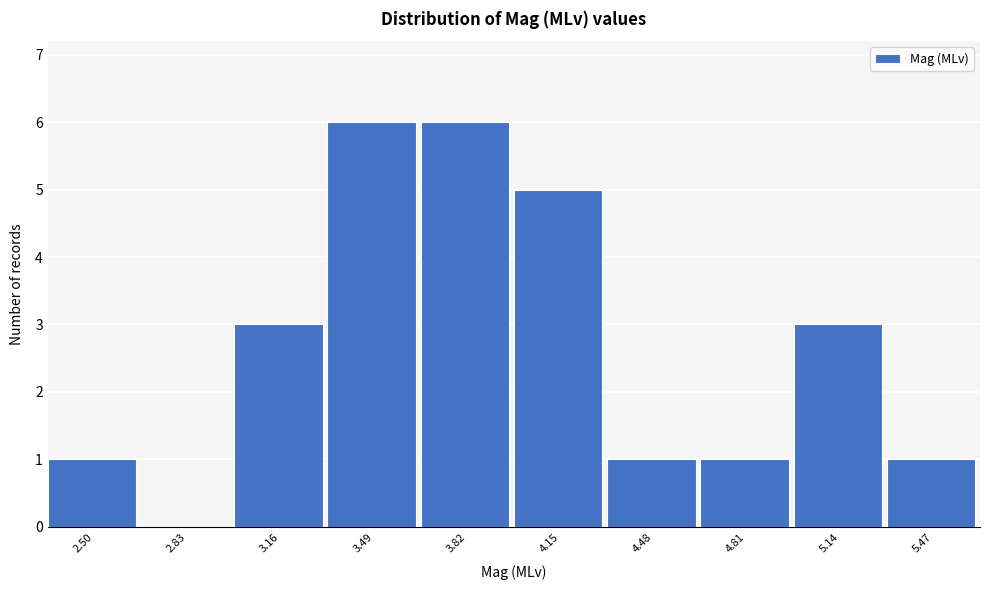

Reading left to right, transcribe all the data shown in this chart.

2.50=1	2.83=0	3.16=3	3.49=6	3.82=6	4.15=5	4.48=1	4.81=1	5.14=3	5.47=1